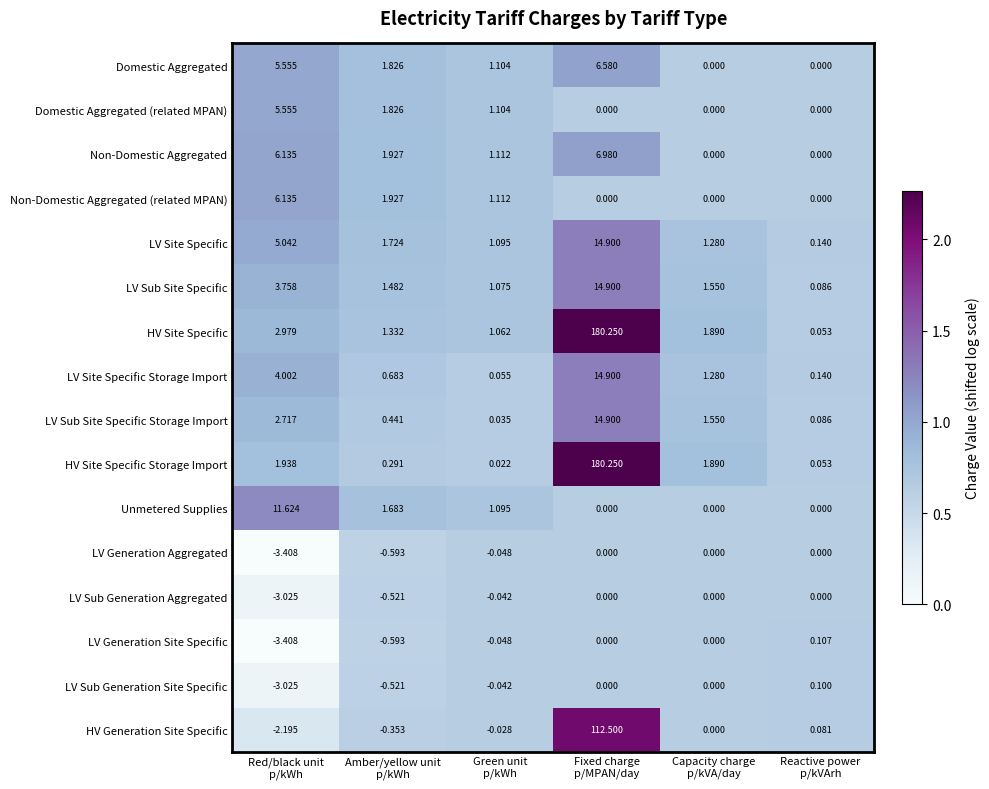

Which series has the widest spread of values?

HV Site Specific Storage Import